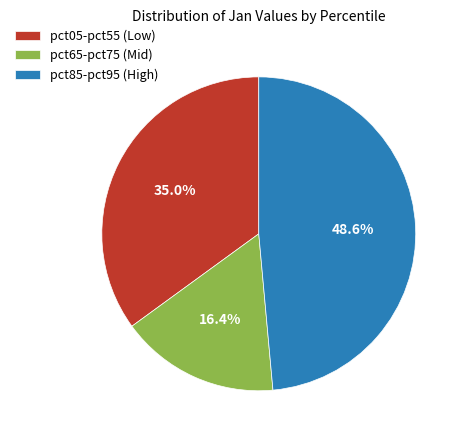

Rank the categories by value from lowest to highest.

pct65-pct75 (Mid), pct05-pct55 (Low), pct85-pct95 (High)